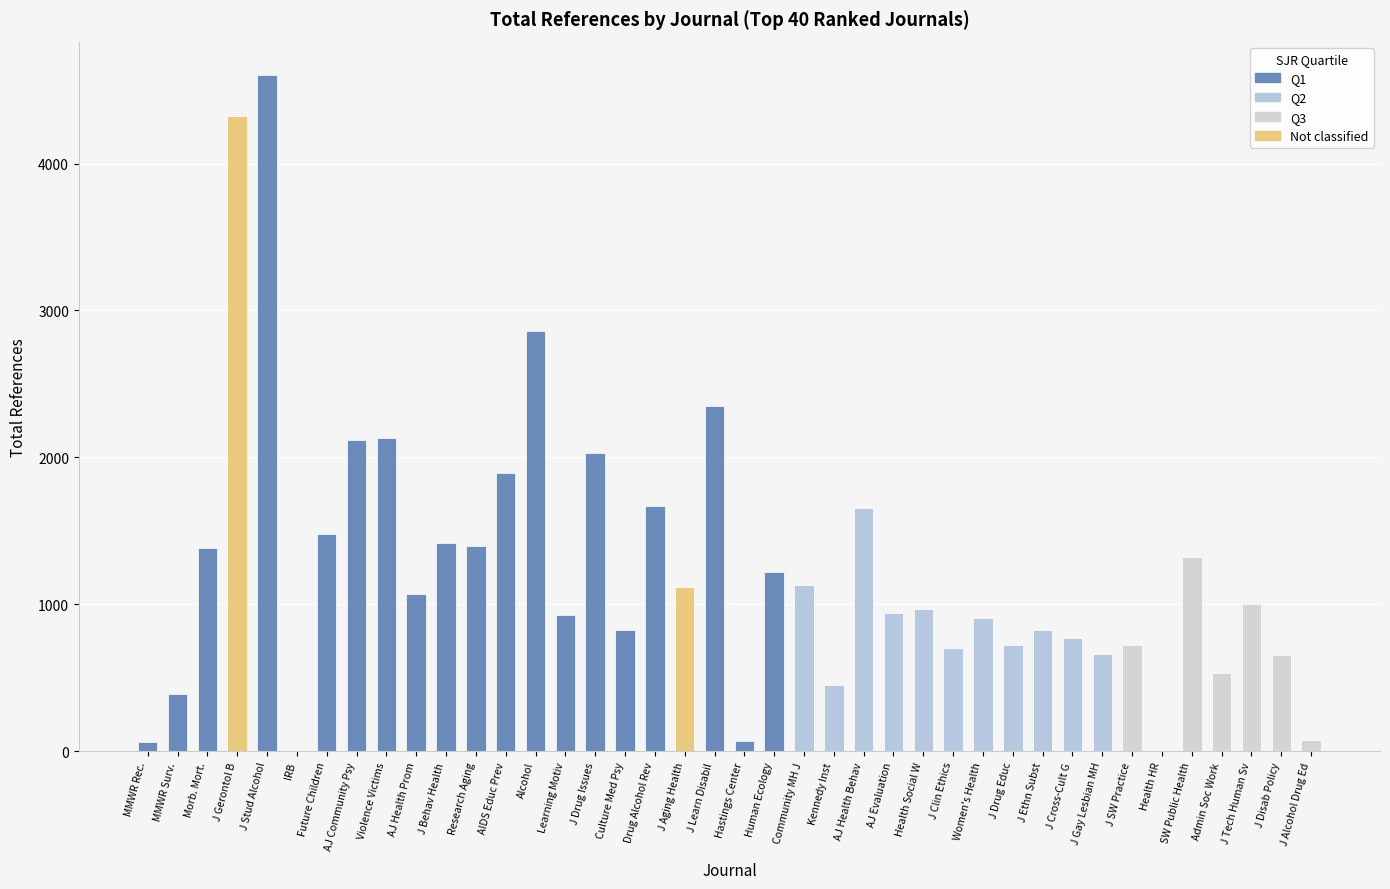

Approximately how many times larger is the value at Journal of Learning Disabilities compared to Administration in Social Work?

4.4